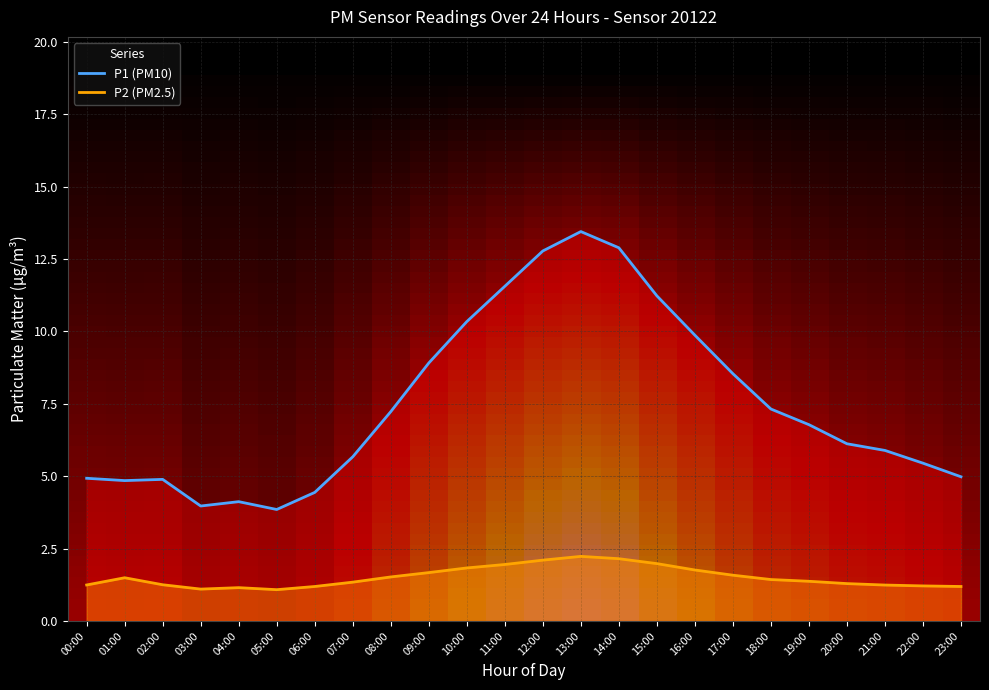

At which label does P2 first exceed 5?

08:00